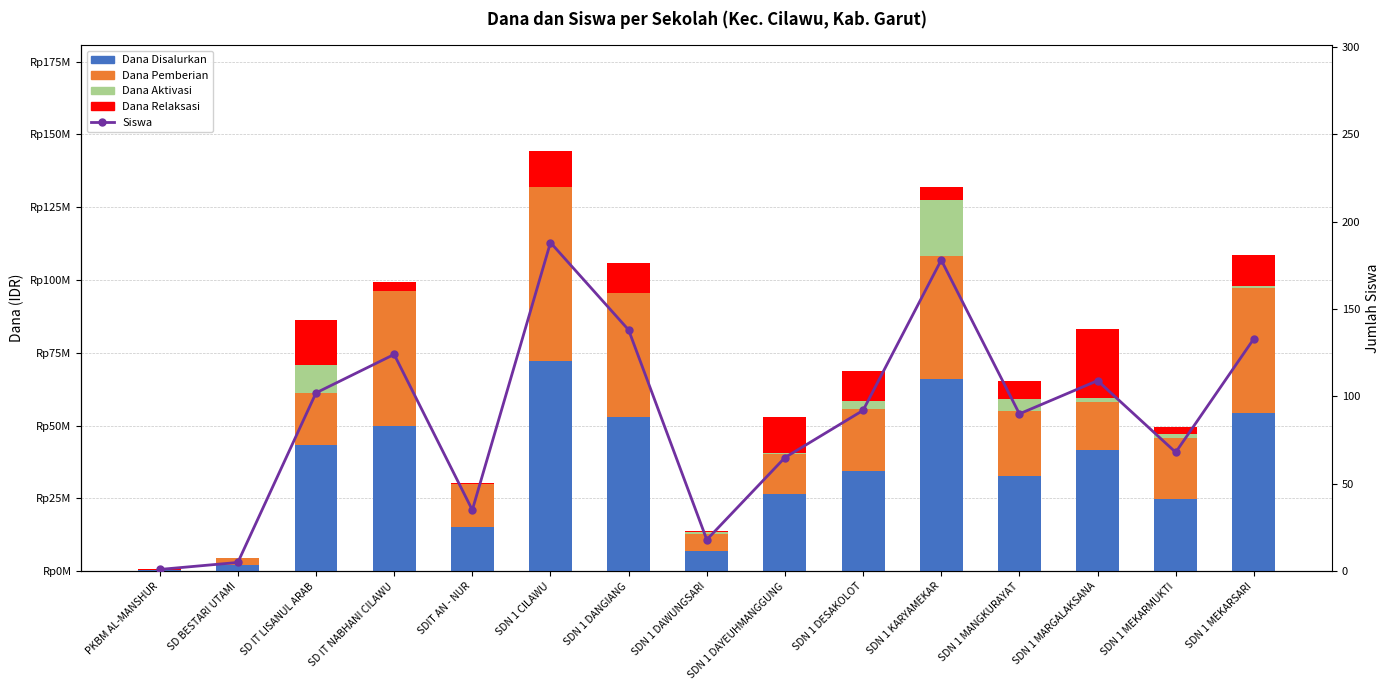

Which series changed the most between SD IT LISANUL ARAB and SDN 1 MANGKURAYAT?

Dana Disalurkan